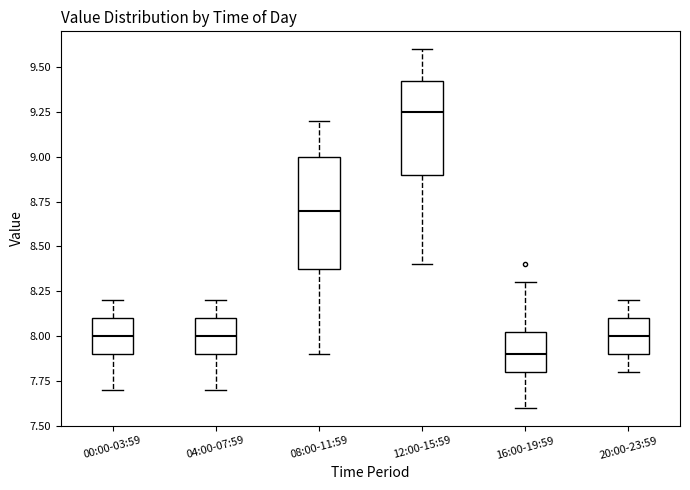

Which box is the tallest, from its lower edge to its upper edge?

08:00-11:59